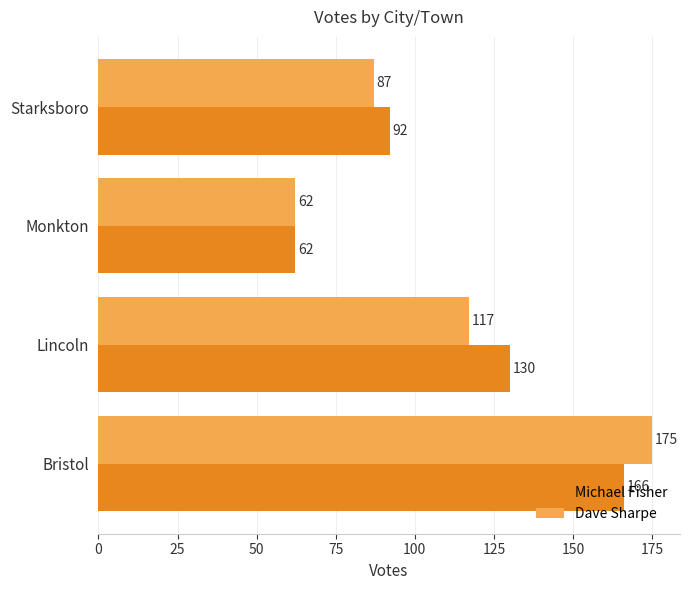

Is it true that Dave Sharpe equals 117 at Lincoln?

True